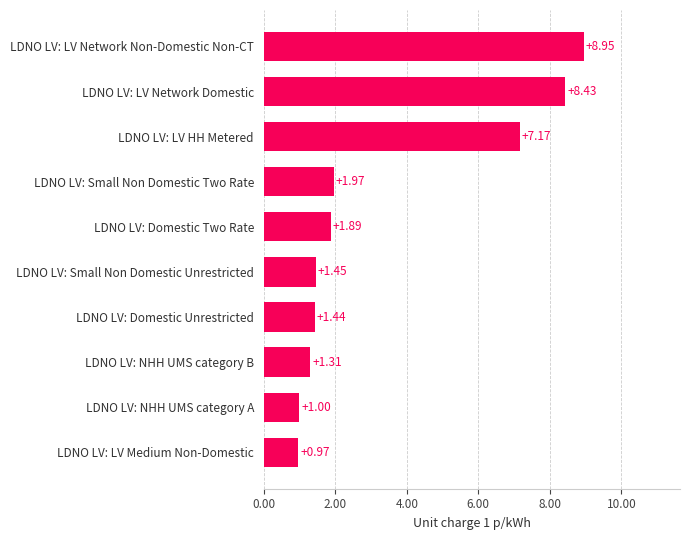

At which category does the chart reach its peak across all series?

LDNO LV: LV Network Non-Domestic Non-CT